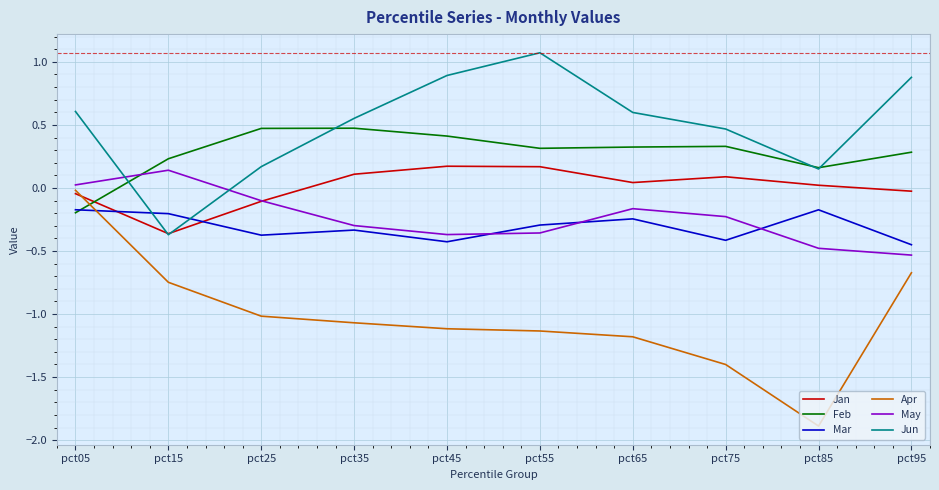

Where is the first local minimum for Jun?

pct15